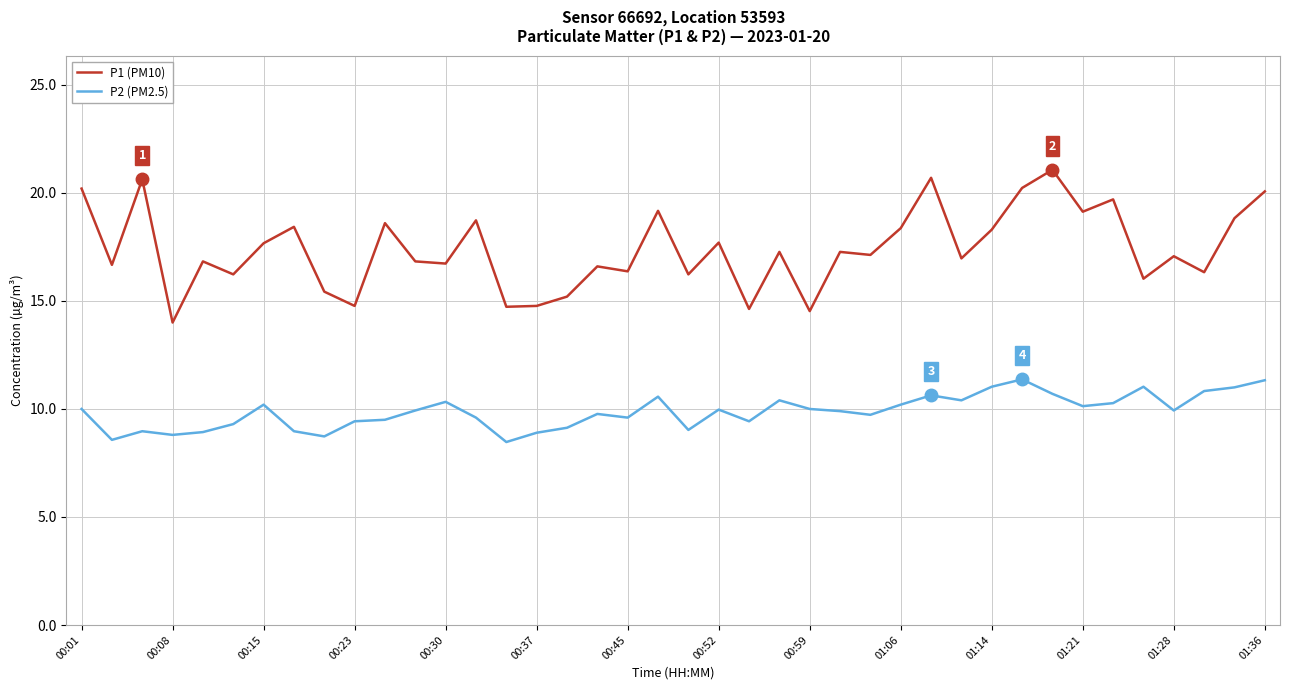

In P1 (PM10), how many points are lower than both neighbors (excluding endpoints)?

15